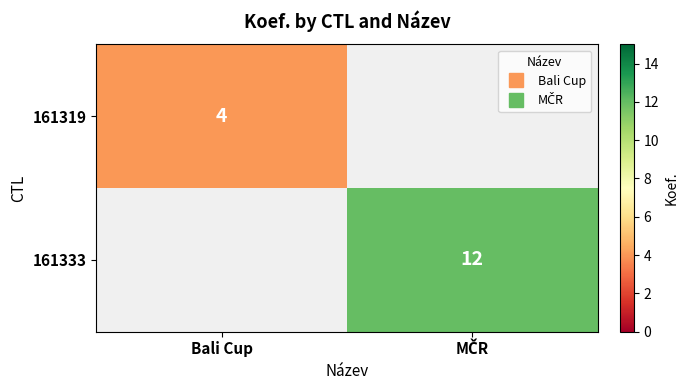

How many data points in 161333 are less than 12?

1